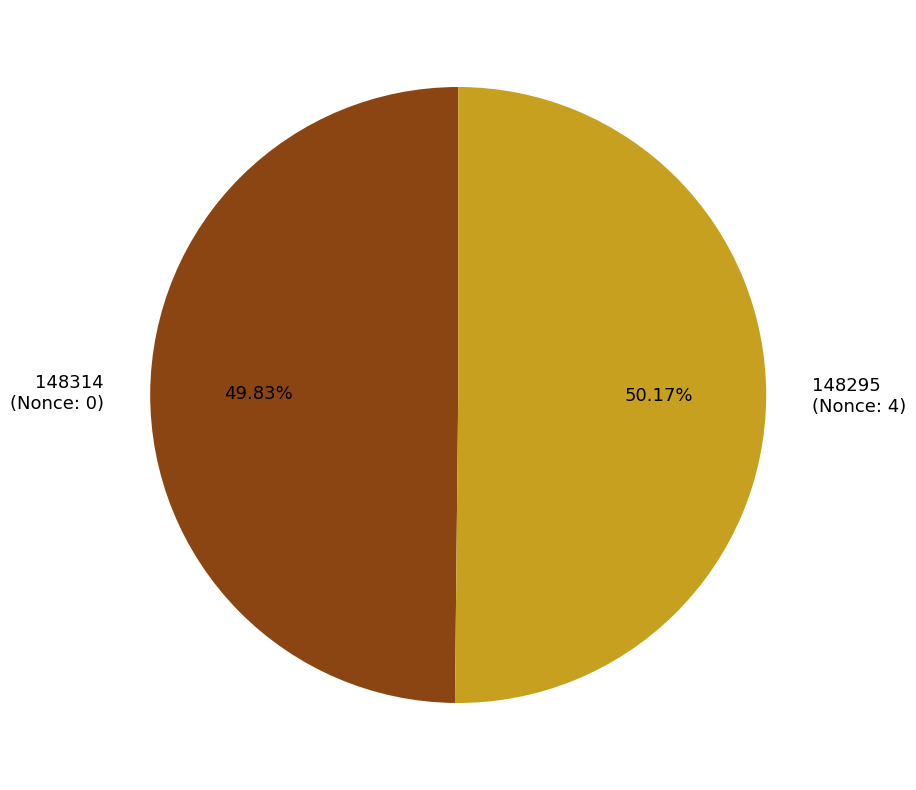

Is there a majority slice in this chart?

Yes